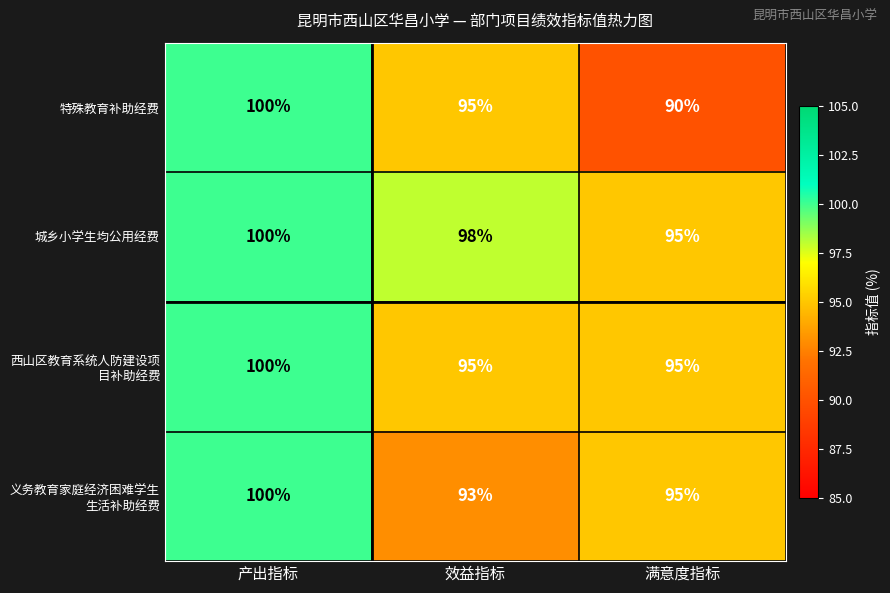

Which series has the largest total across all categories?

城乡小学生均公用经费